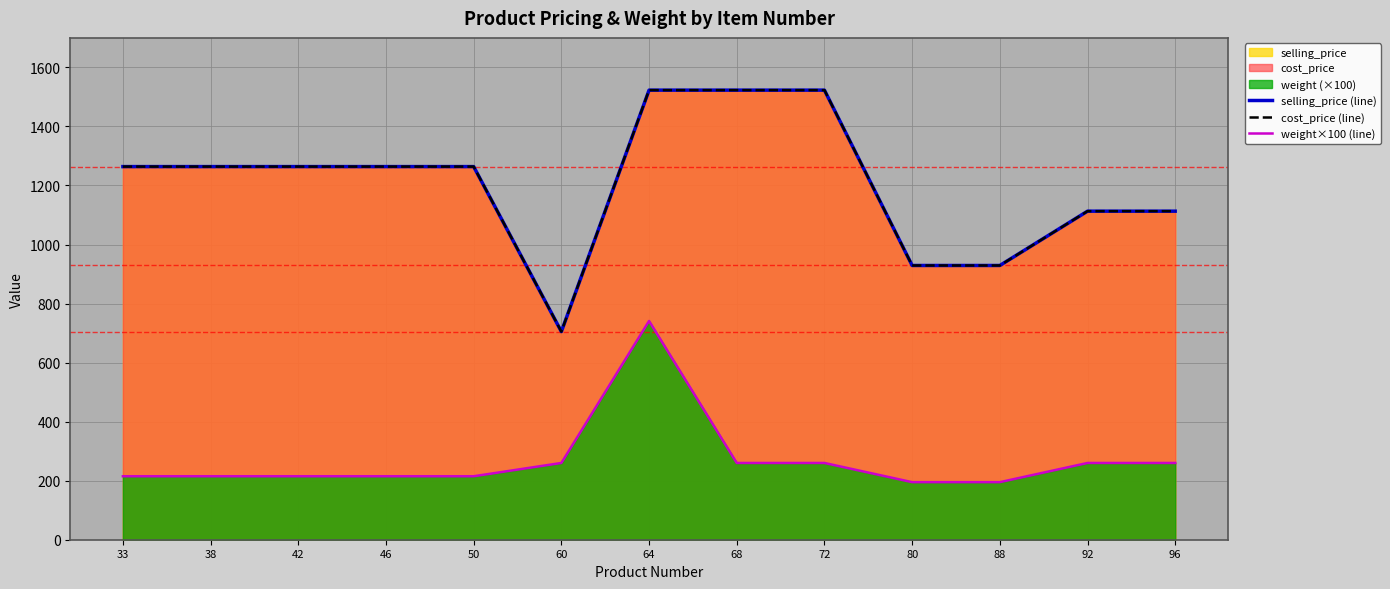

Which category has the lowest value in the cost_price (line) series?

60